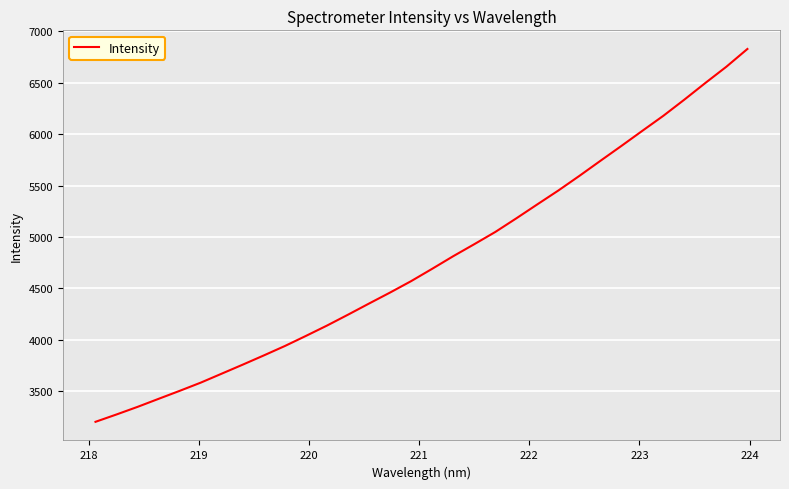

What is the difference between the maximum and minimum values?

3626.2